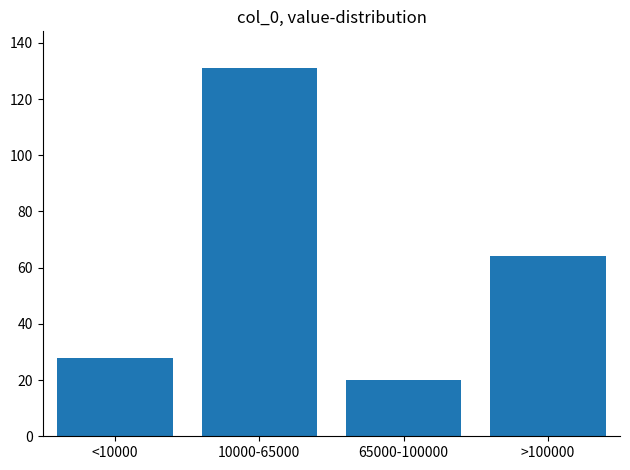

Reading left to right, extract all data points from this chart.

<10000=28	10000-65000=131	65000-100000=20	>100000=64